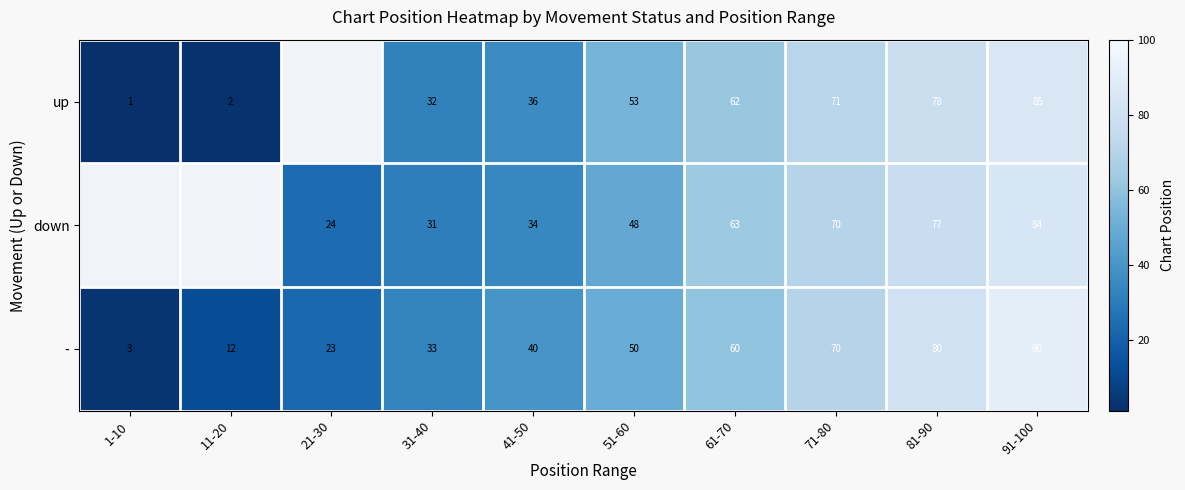

At which label does - reach its peak?

91-100